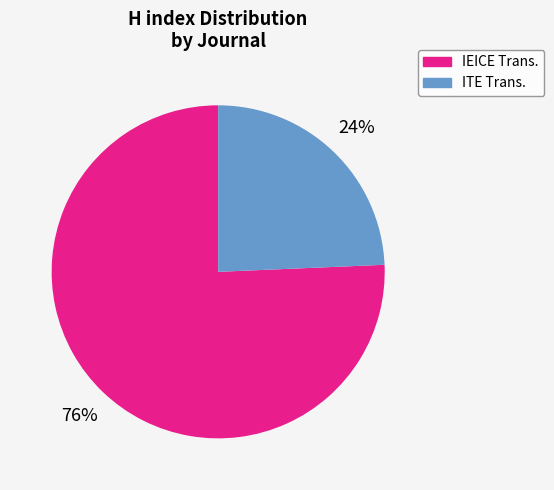

How many segments does this pie chart have?

2